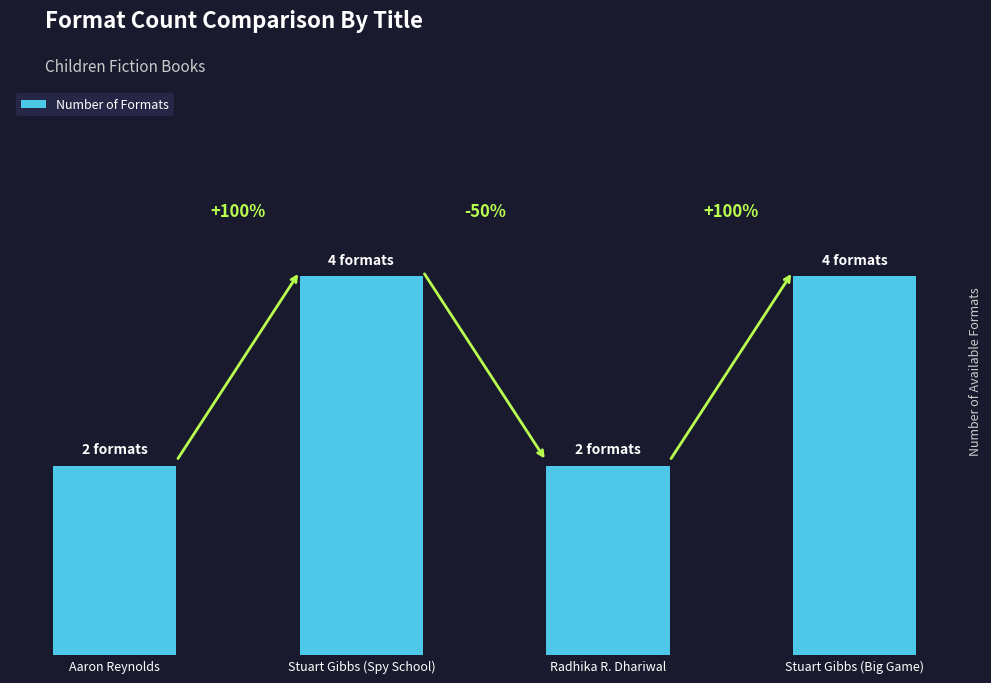

What is the difference between the second highest and second lowest values?

2